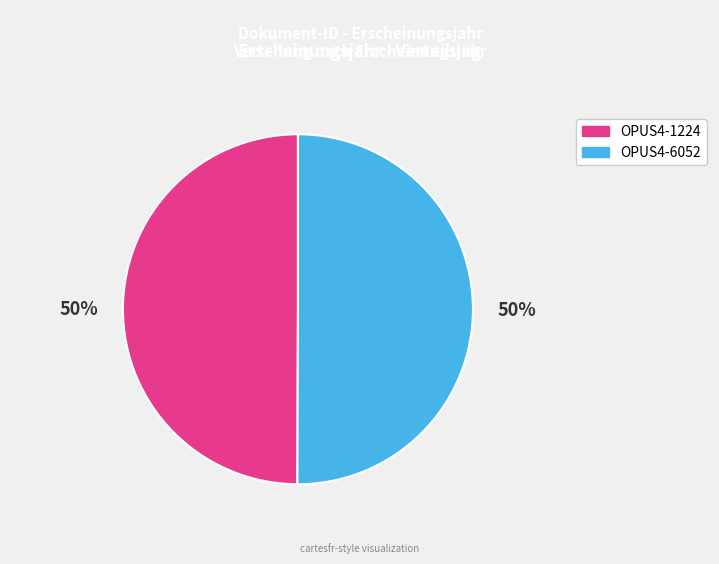

How many segments does this pie chart have?

2